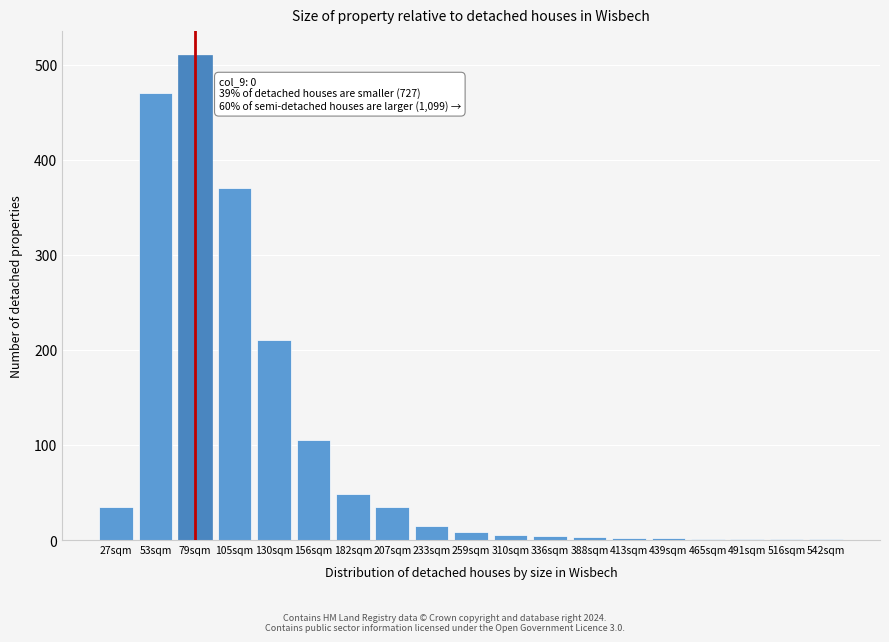

Which label corresponds to the largest value in the chart?

79sqm